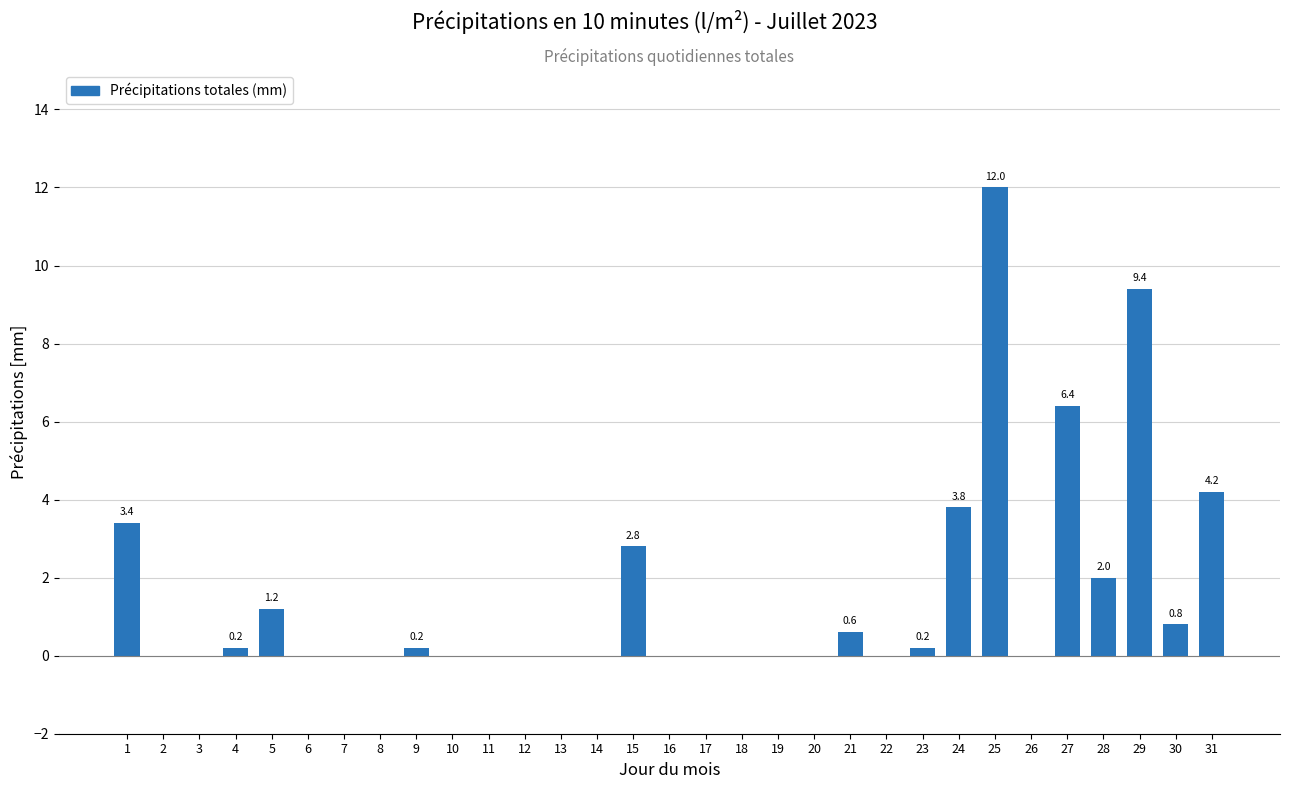

Reading right to left, list all the values displayed in this chart.

4.2	0.8	9.4	2.0	6.4	0.0	12.0	3.8	0.2	0.0	0.6	0.0	0.0	0.0	0.0	0.0	2.8	0.0	0.0	0.0	0.0	0.0	0.2	0.0	0.0	0.0	1.2	0.2	0.0	0.0	3.4